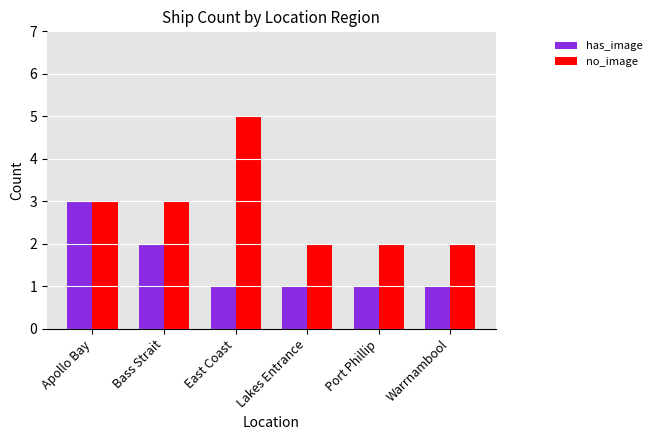

Rank the series by their average value, from highest to lowest.

no_image, has_image